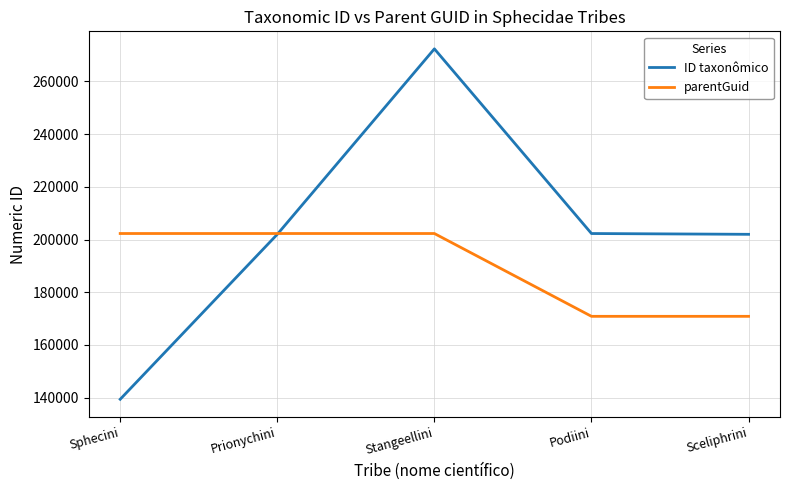

The parentGuid series shows 351105 at Sphecini. True or false?

False